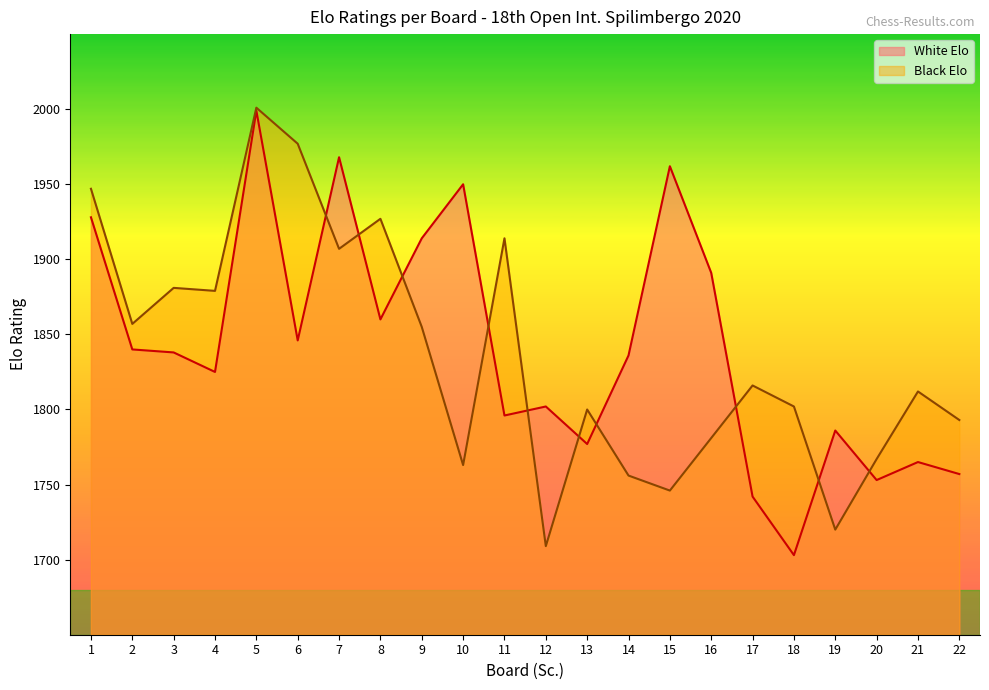

The Black Elo series shows 1881 at 3. True or false?

True